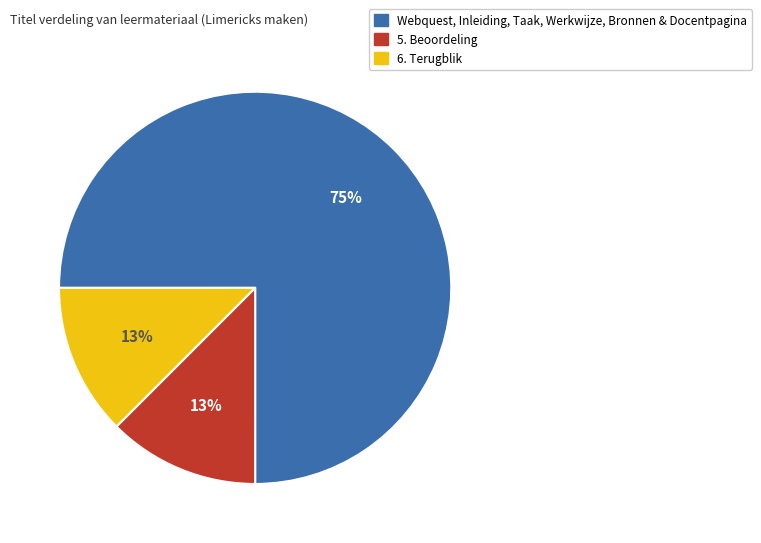

Does any single category account for the majority?

Yes